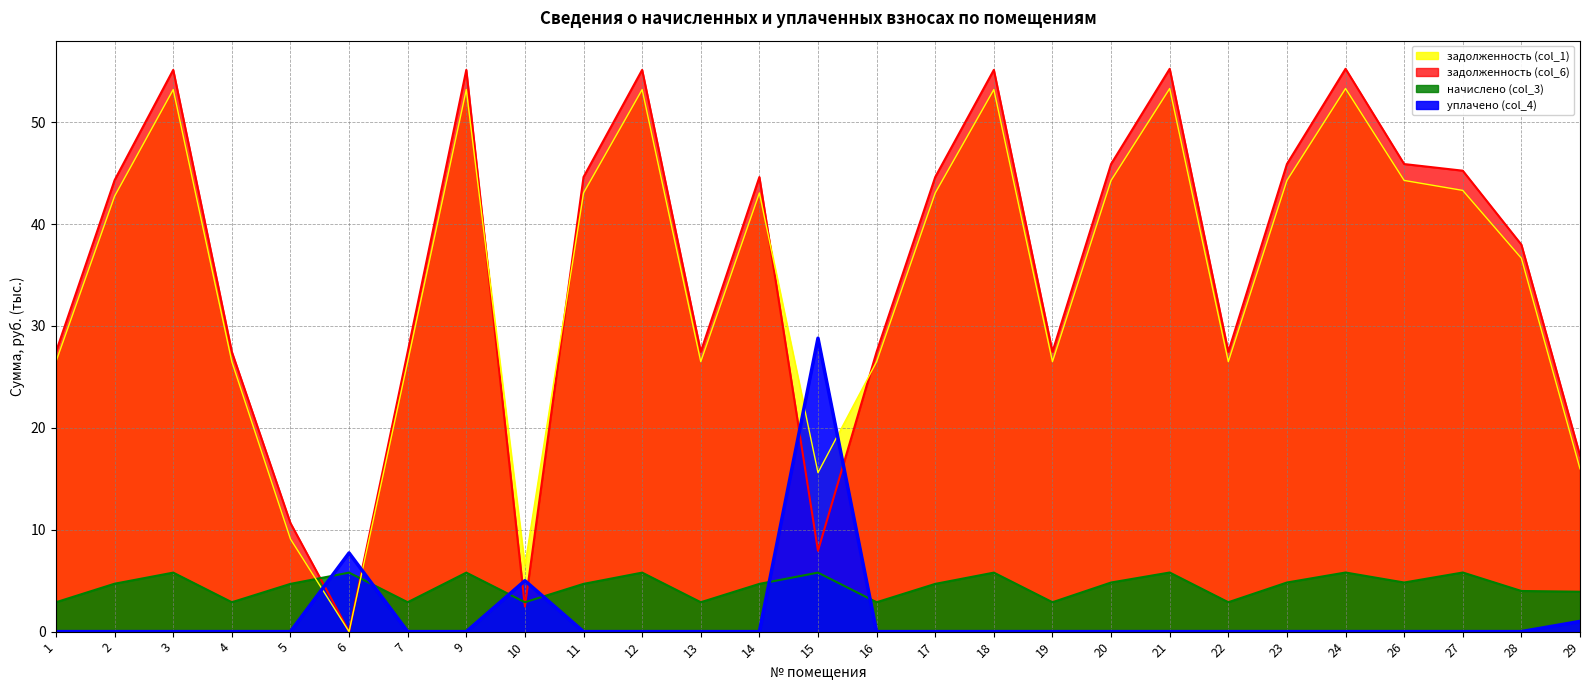

Rank the series at 2 from lowest to highest value.

уплачено (col_4), начислено (col_3), задолженность (col_1), задолженность (col_6)